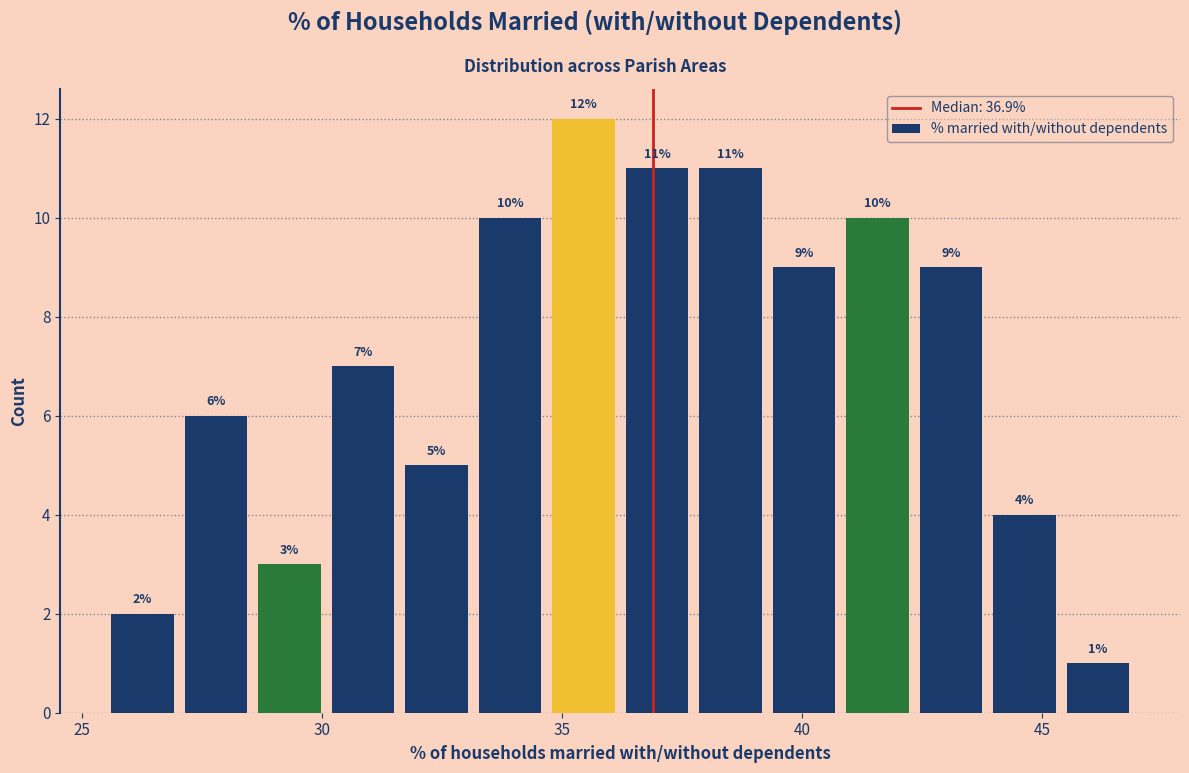

Read against the x-axis, roughly where is the centre of the tallest bar?

35.5